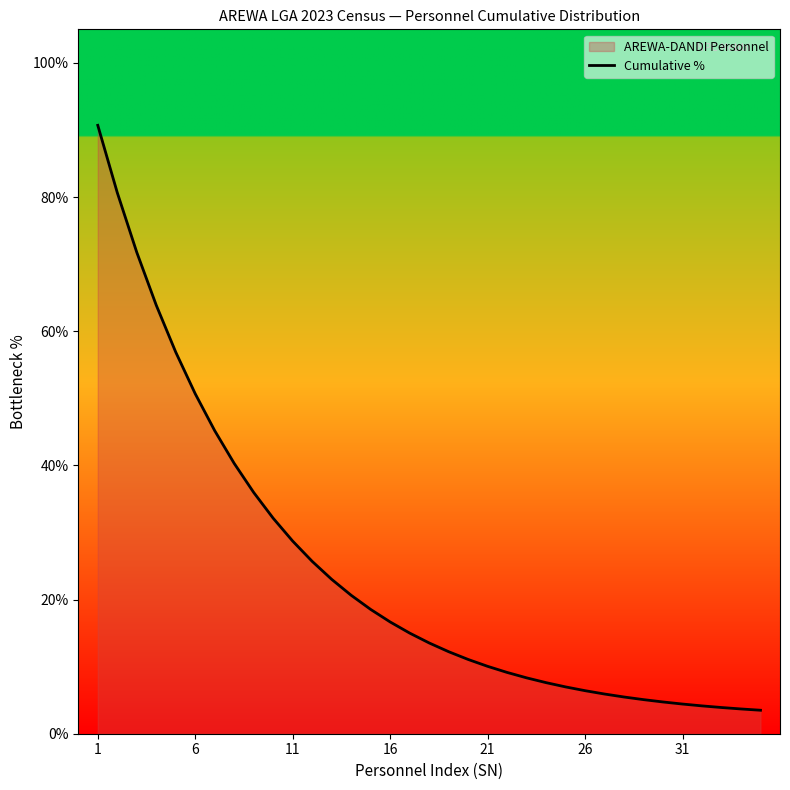

Approximately how many times larger is the value at 6 compared to 1?

0.6